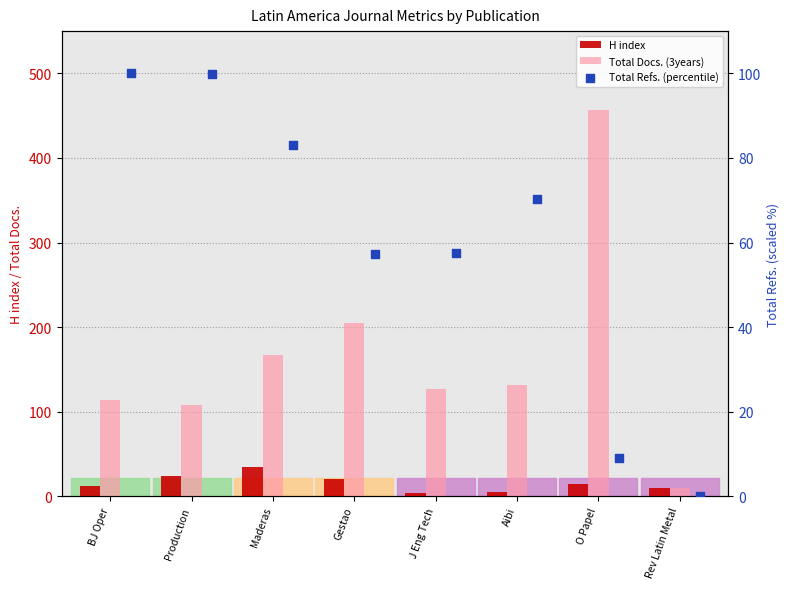

What are all the series names shown in the legend?

H index, Total Docs. (3years), Total Refs. (percentile)